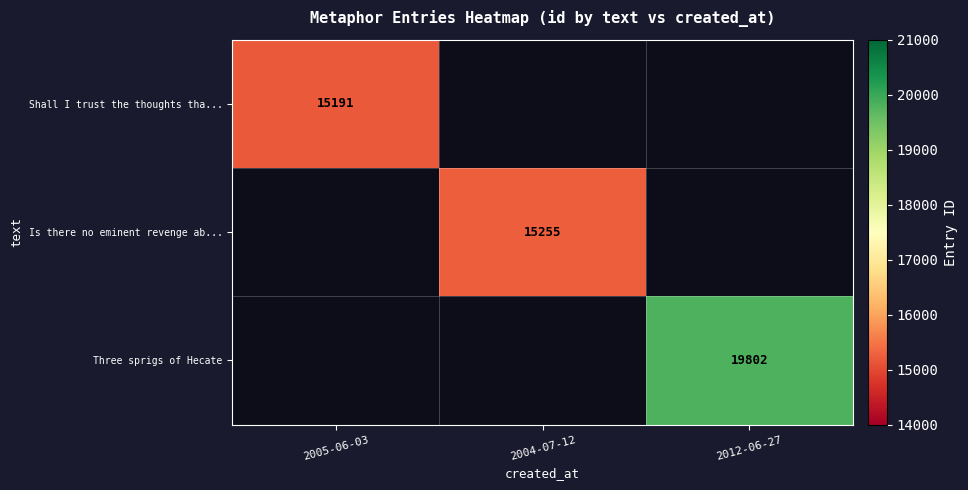

Is the value of Is there no eminent revenge ab... at 2004-07-12 greater than the value of Three sprigs of Hecate at 2012-06-27?

No